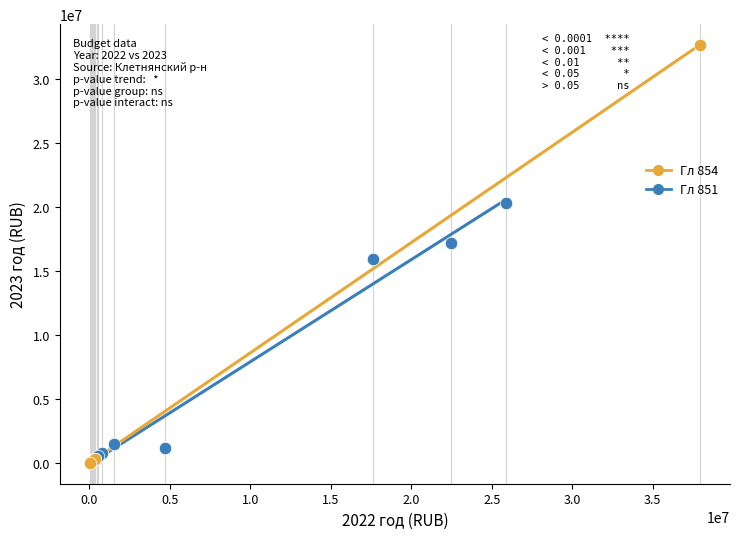

Which series contains the highest Y value?

Гл 854